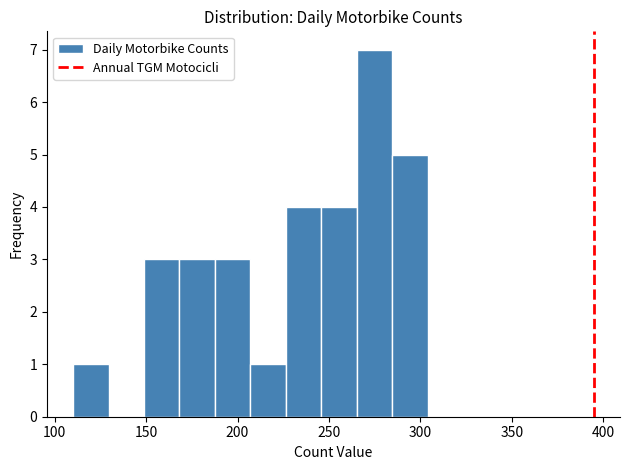

Read against the x-axis, roughly where is the centre of the tallest bar?

275